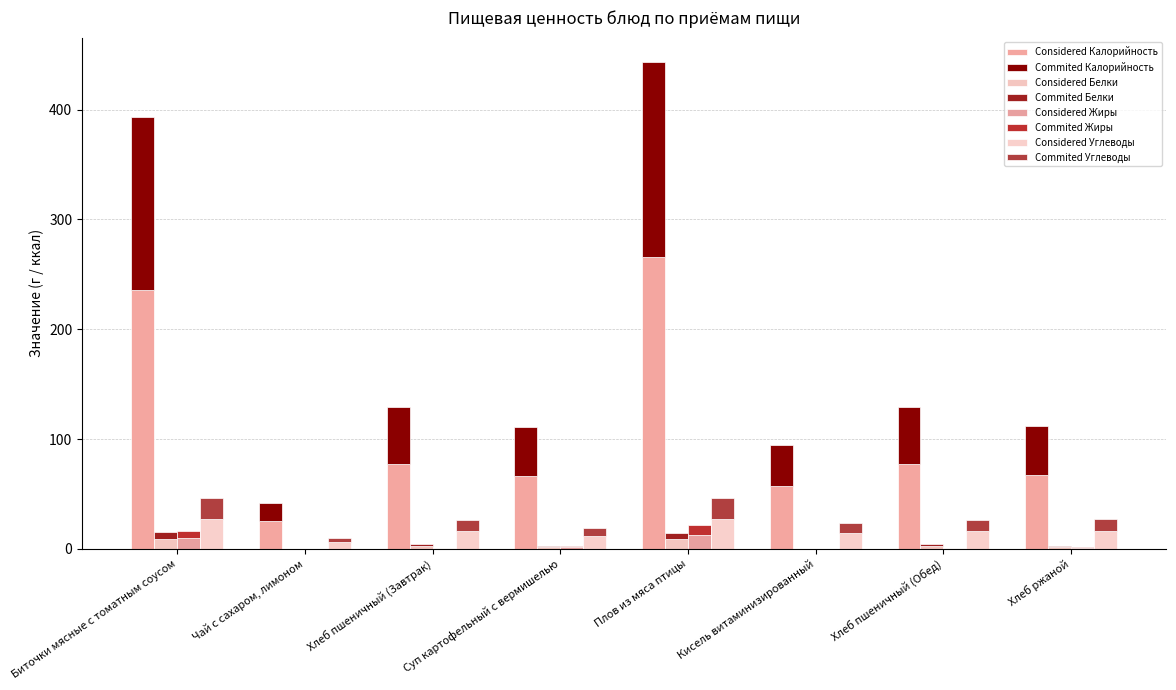

True or false: Жиры has a value of 0.0 at Кисель витаминизированный.

True